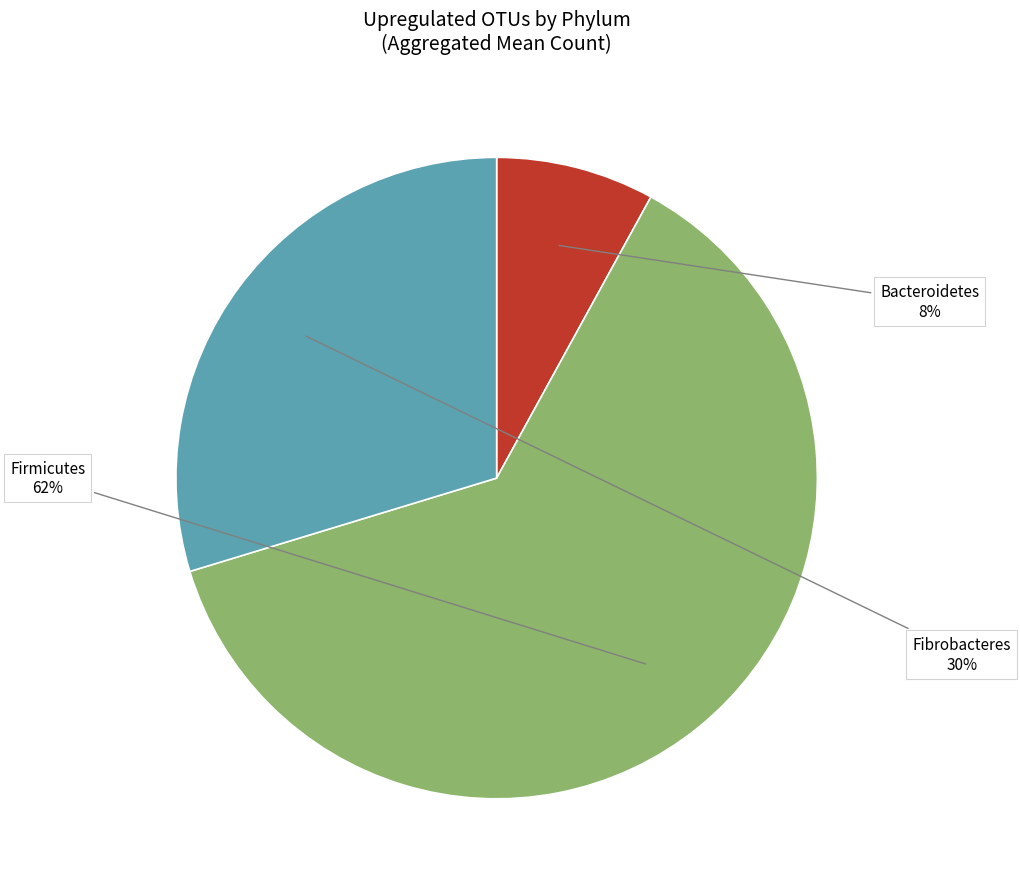

Is there any slice that represents more than half of the pie?

Yes